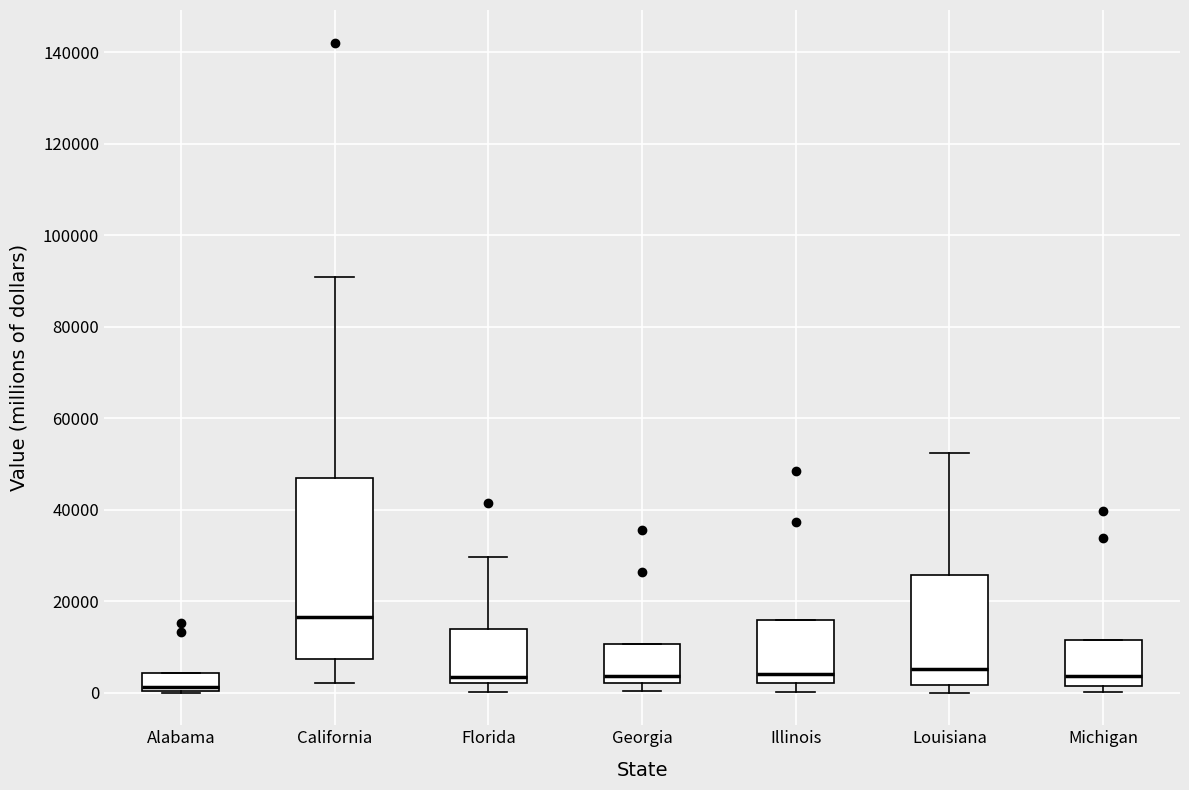

Reading left to right, read every box against the y-axis: the position of its median line, the range the box covers, and the ends of its whiskers. The values are not printed on the chart, so give them approximately, as read against the axis.

Alabama: median 2000, box 0 to 4000, whiskers 0 to 4000
California: median 16000, box 8000 to 46000, whiskers 2000 to 90000
Florida: median 4000, box 2000 to 14000, whiskers 0 to 30000
Georgia: median 4000, box 2000 to 10000, whiskers 0 to 10000
Illinois: median 4000, box 2000 to 16000, whiskers 0 to 16000
Louisiana: median 6000, box 2000 to 26000, whiskers 0 to 52000
Michigan: median 4000, box 2000 to 12000, whiskers 0 to 12000